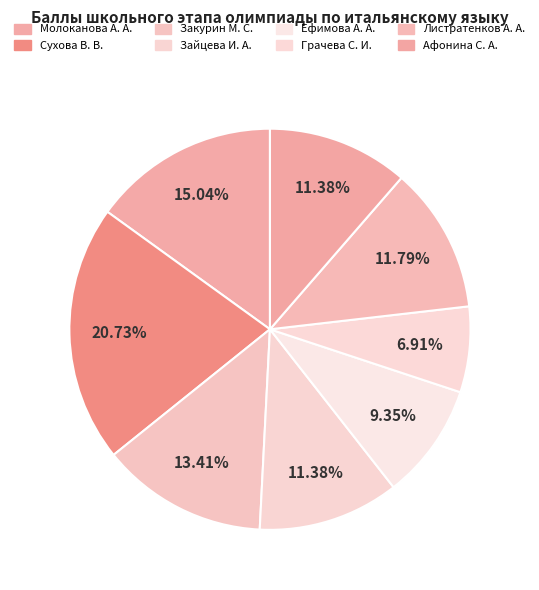

Which category has the biggest portion of the pie?

Сухова В. В.